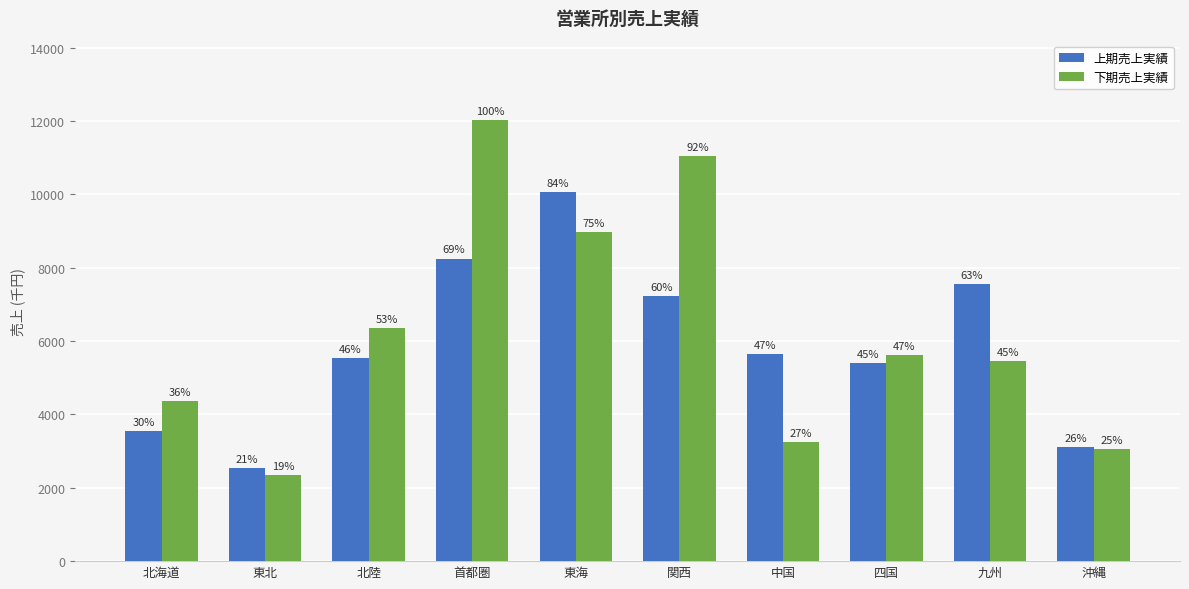

How many groups of bars are there?

10